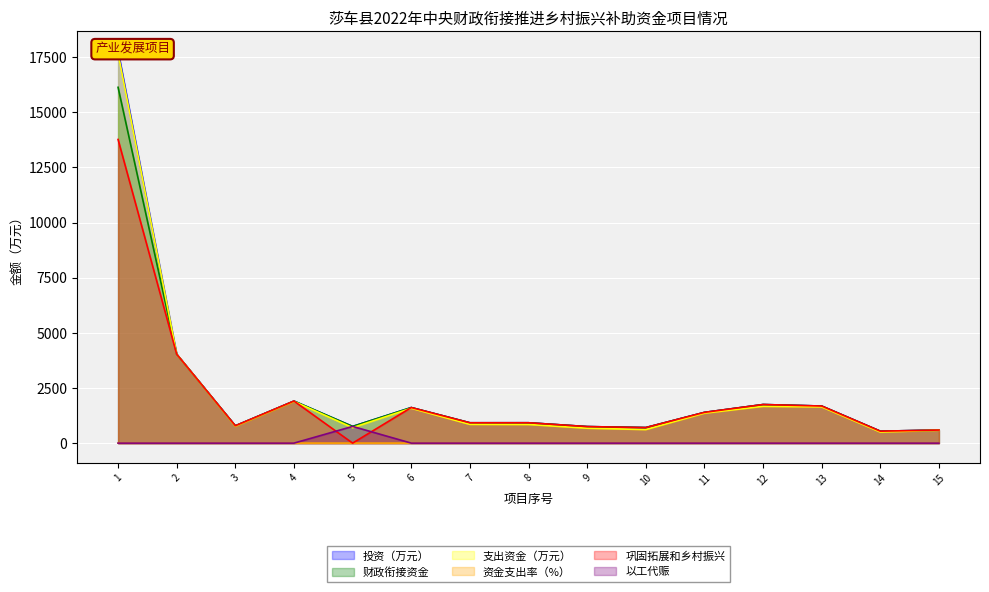

What is the total value across all series at 12?

6917.0